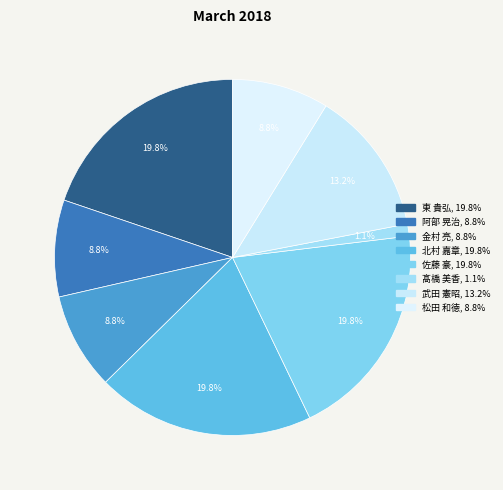

To the nearest percent, what is the difference between the largest and smallest slice percentages?

19%